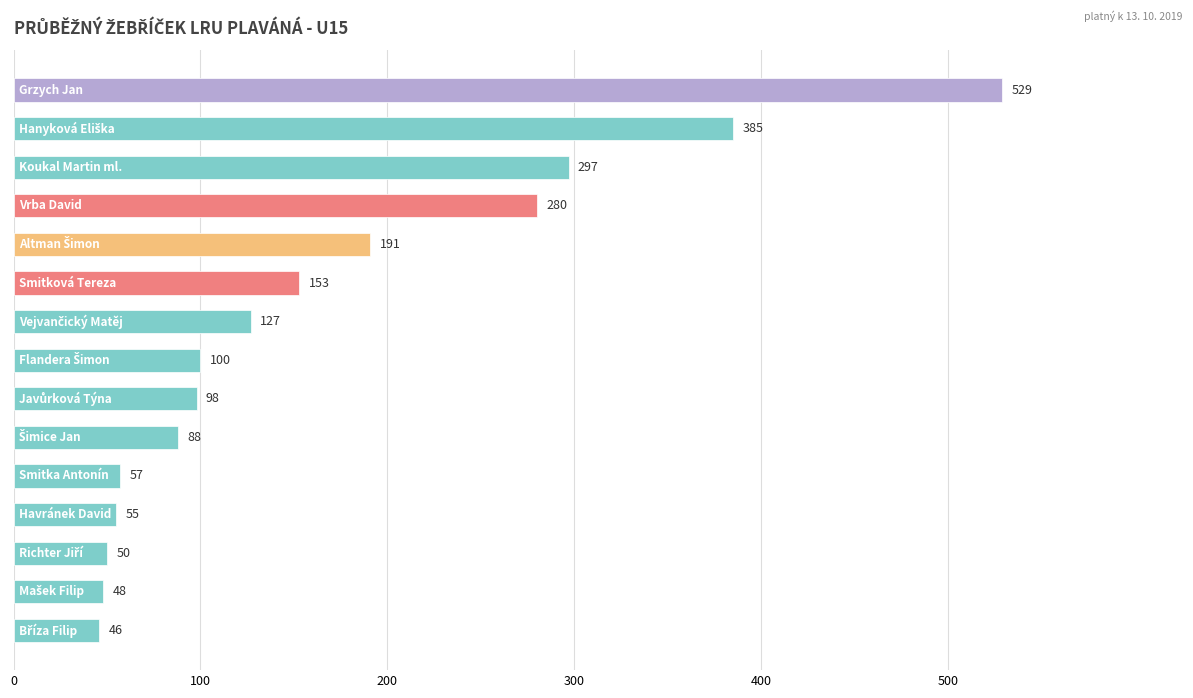

What is the difference between the maximum and minimum values?

483